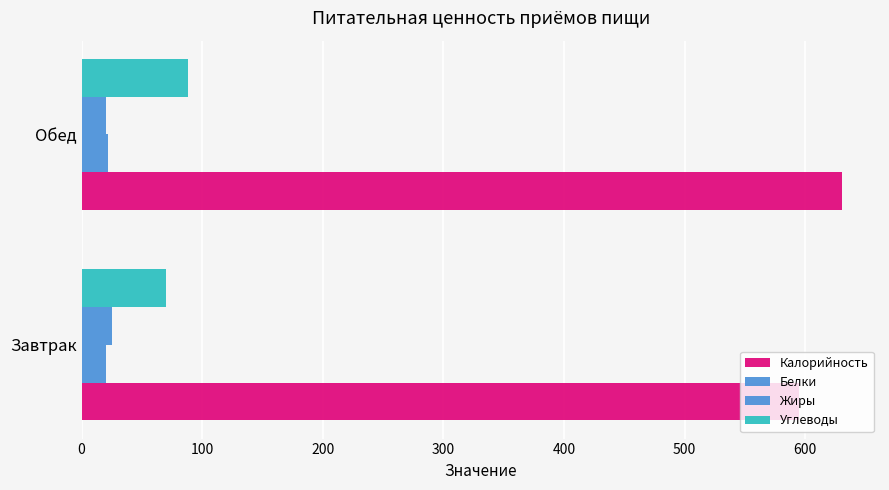

Count the number of data series in this chart.

4